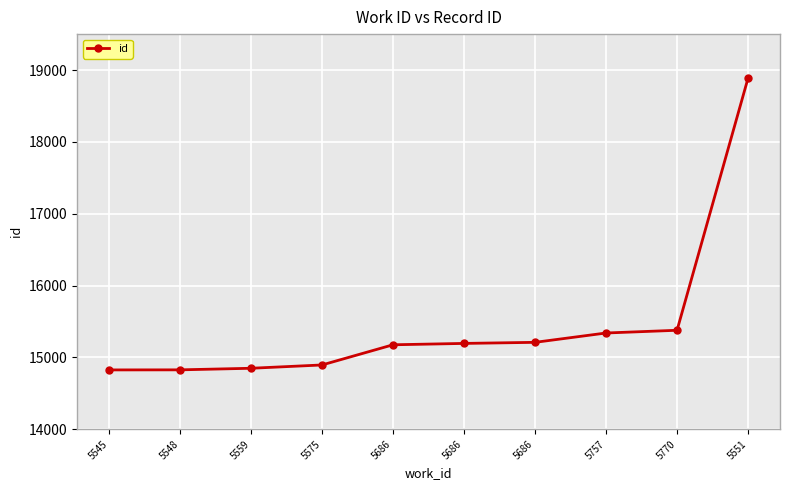

Count the number of data series in this chart.

1